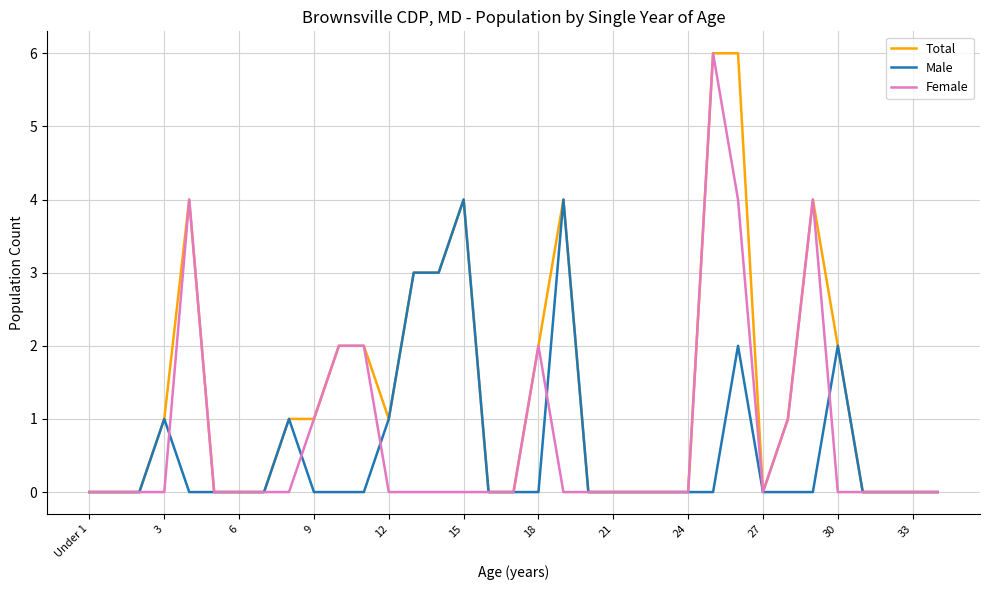

Which series has the largest total across all categories?

Total